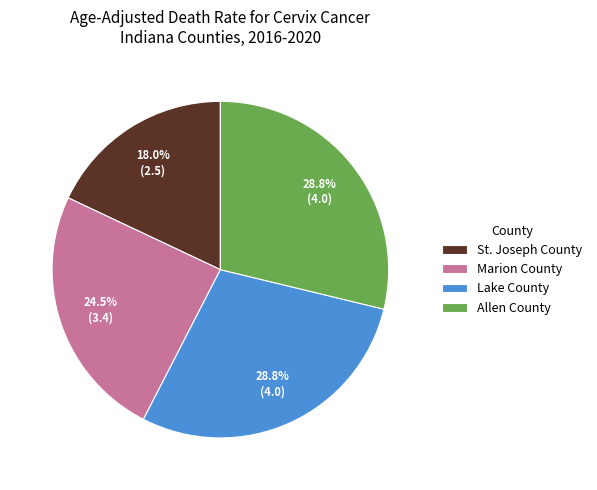

Is St. Joseph County the majority of the pie?

No